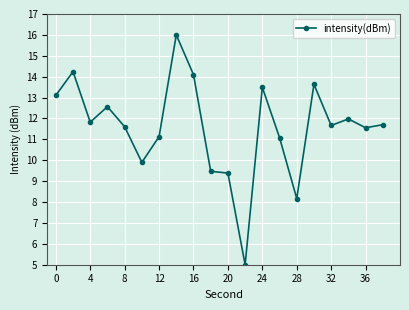

What is the smallest value displayed?

5.0